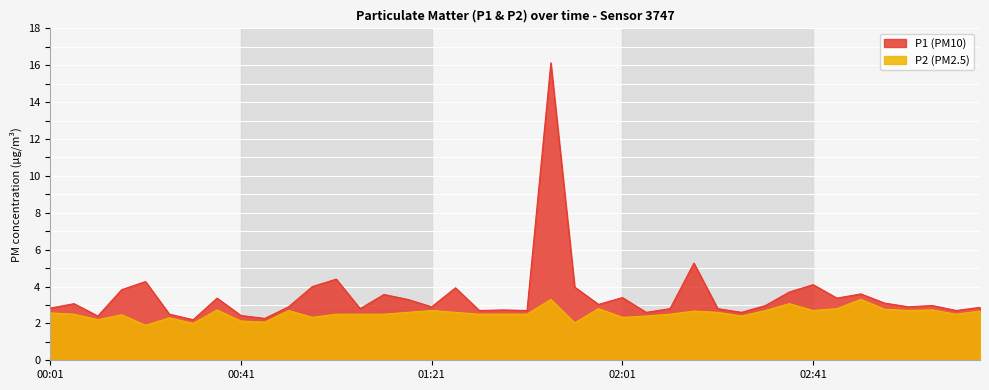

What is the label of the 1st point from the right?

03:16